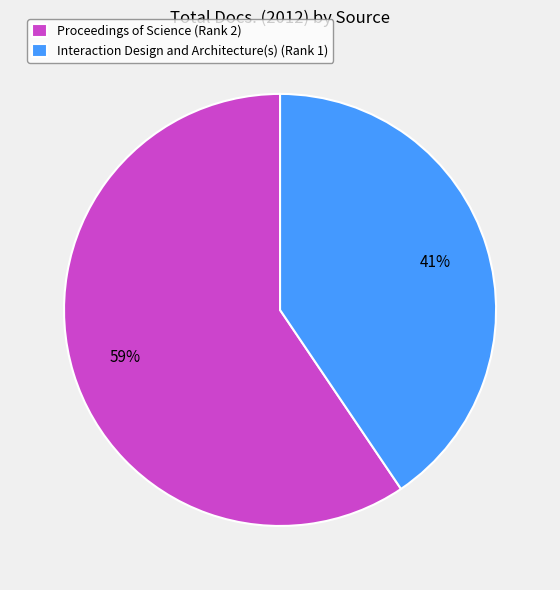

Combined, do Interaction Design and Architecture(s) (Rank 1) and Proceedings of Science (Rank 2) account for over 50%?

Yes